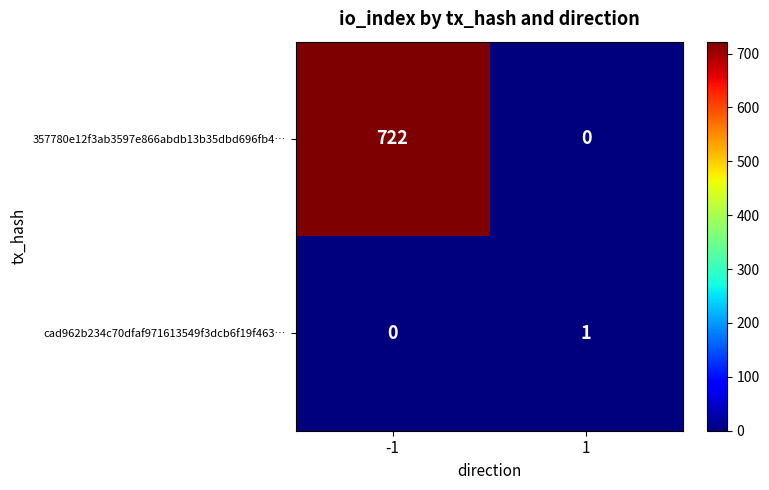

Which series has the largest total across all categories?

357780e12f3ab3597e866abdb13b35dbd696fb4…